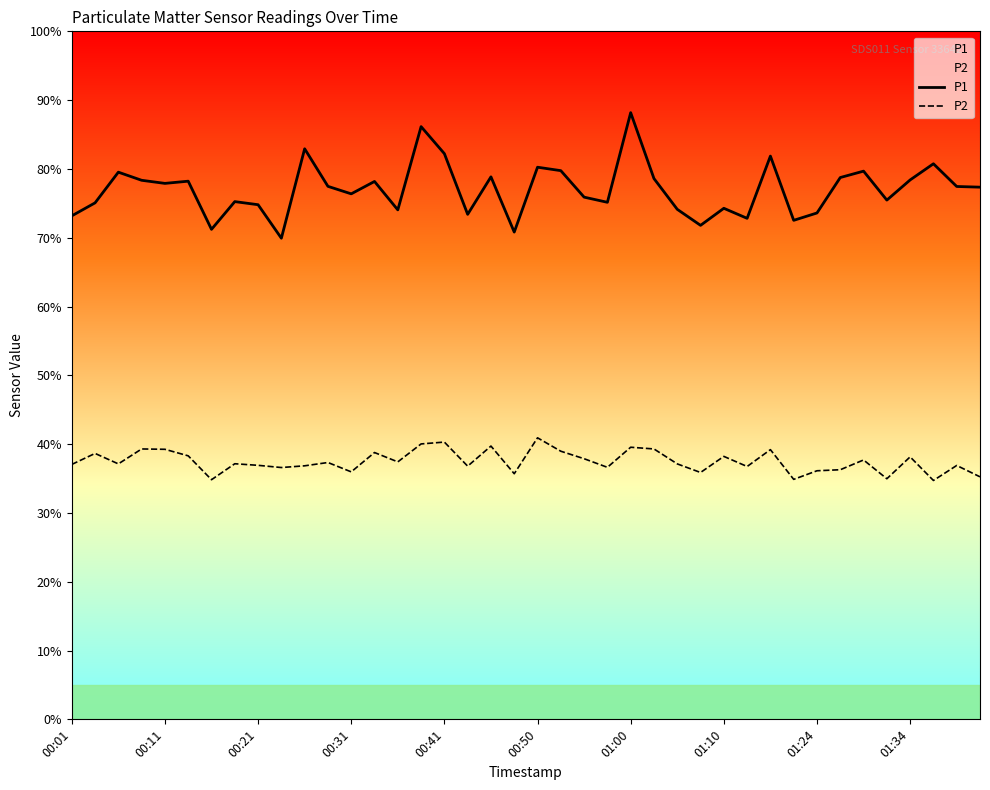

Where is P1 nearest to the value 79?

18